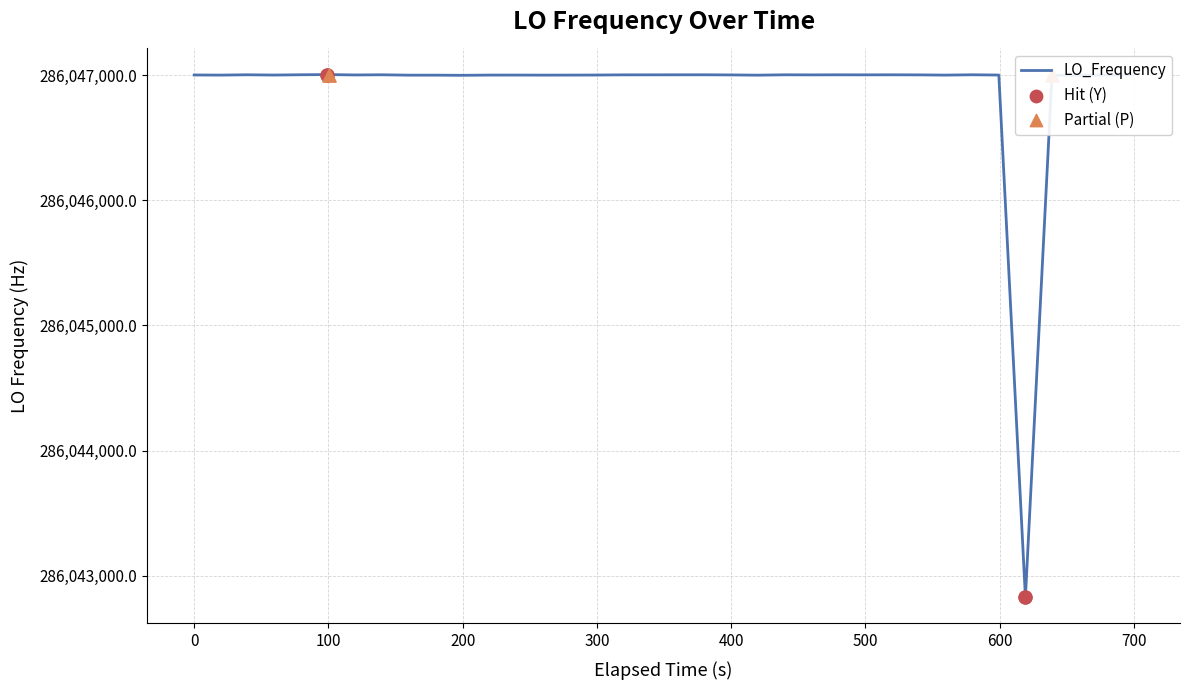

What is the difference between the maximum and minimum values?

4176.3